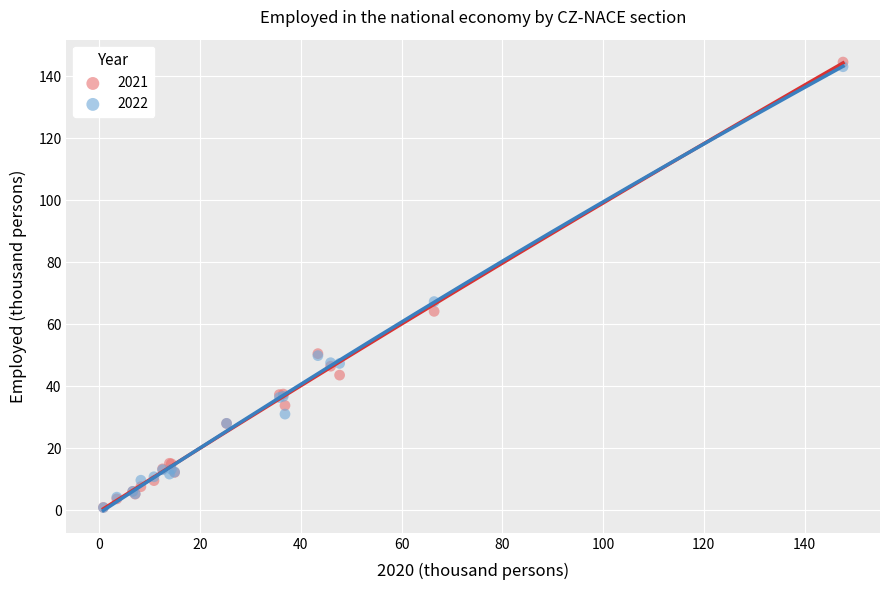

Across all series, what Y value is closest to 72?

67.3